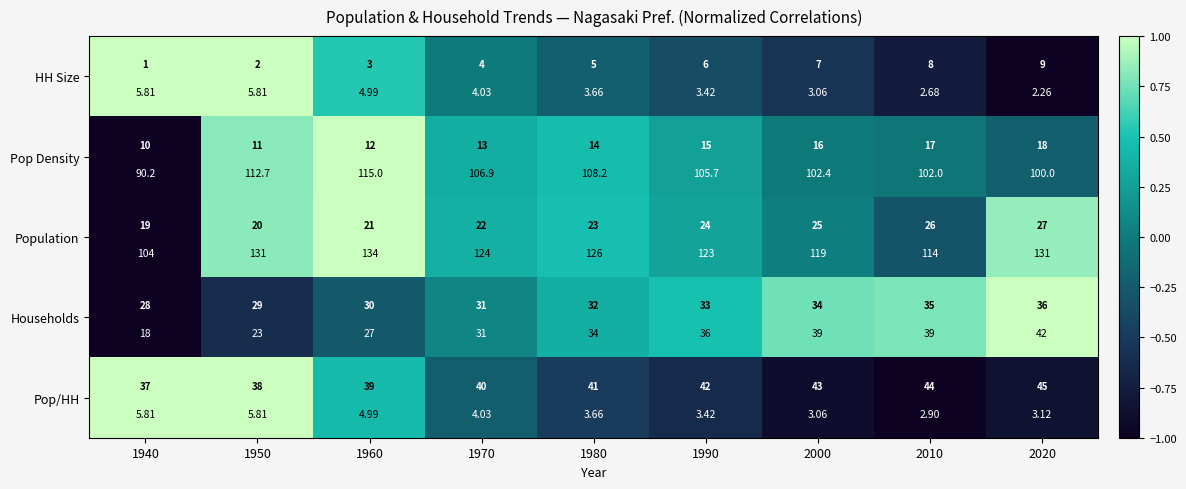

What is the approximate value of HH Size at 2010?

-0.8